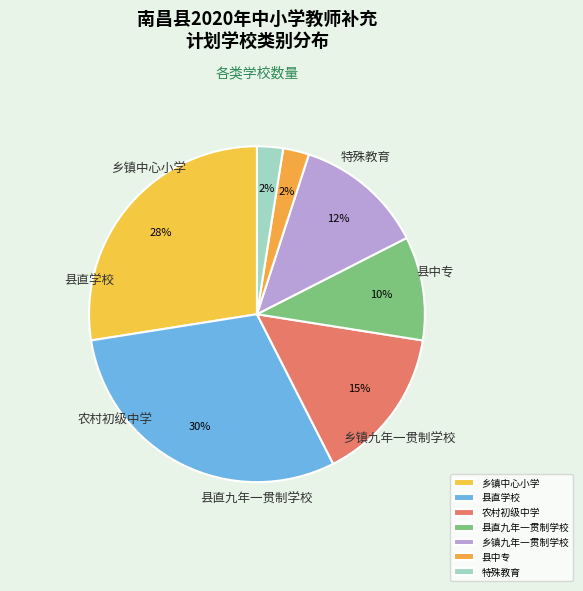

Does any single category account for the majority?

No